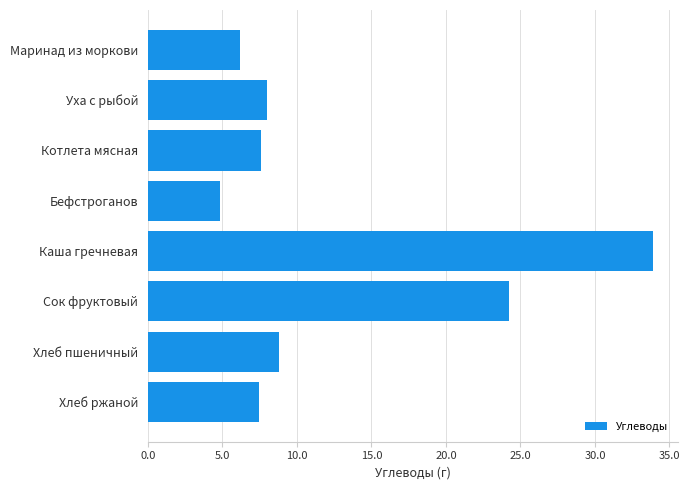

True or false: the data shows 7.4 at Хлеб ржаной.

True